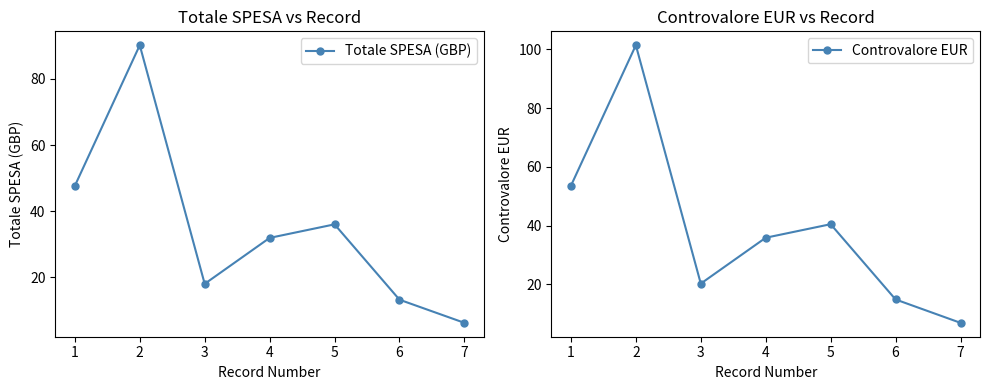

True or false: Totale SPESA (GBP) and Controvalore EUR cross at least once.

False